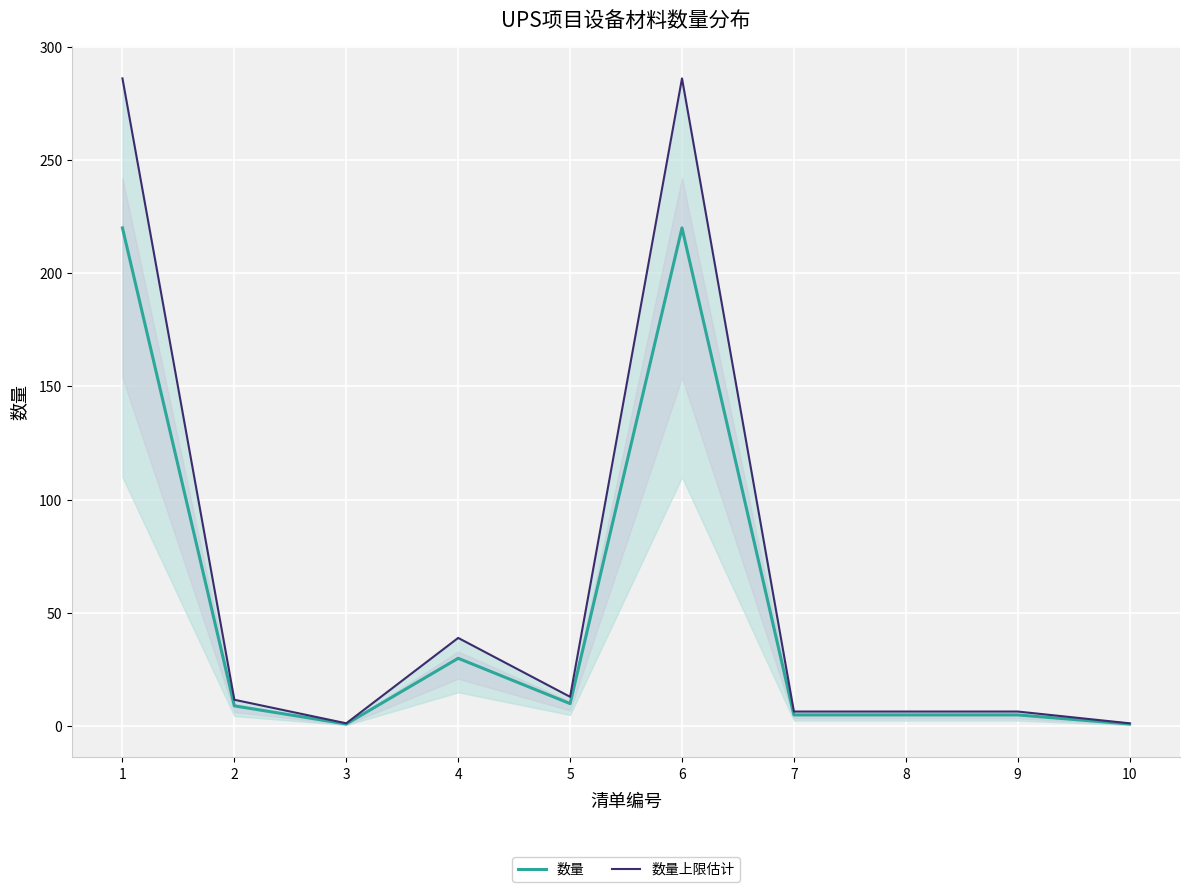

Which series changed the most between 4 and 6?

数量上限估计